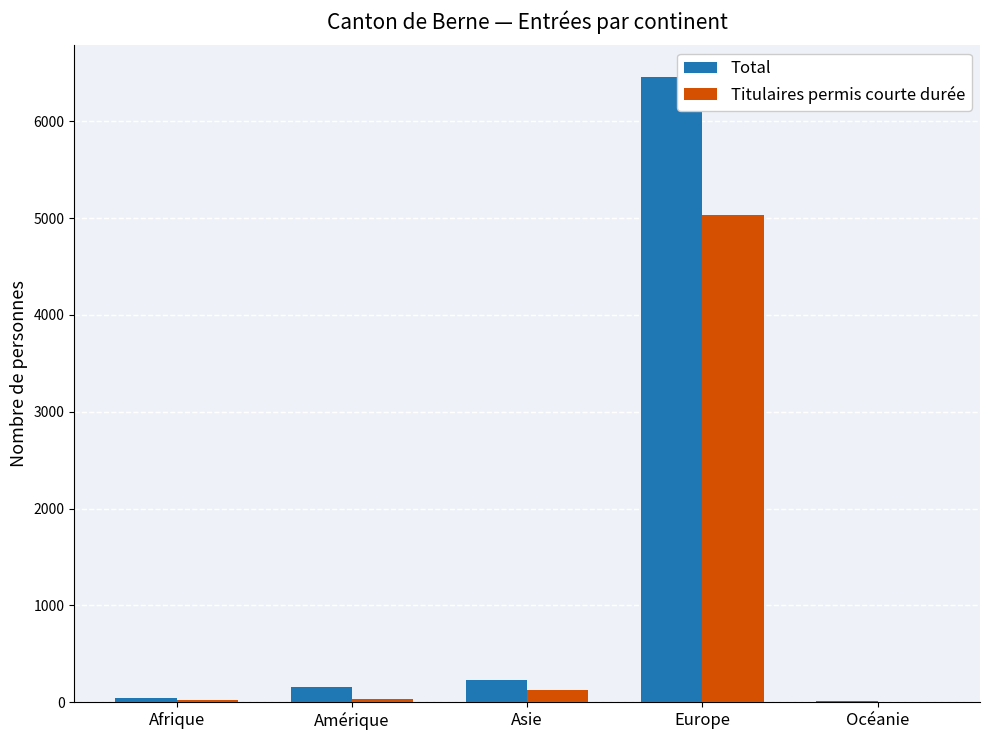

The Titulaires permis courte durée series shows 21 at Afrique. True or false?

True